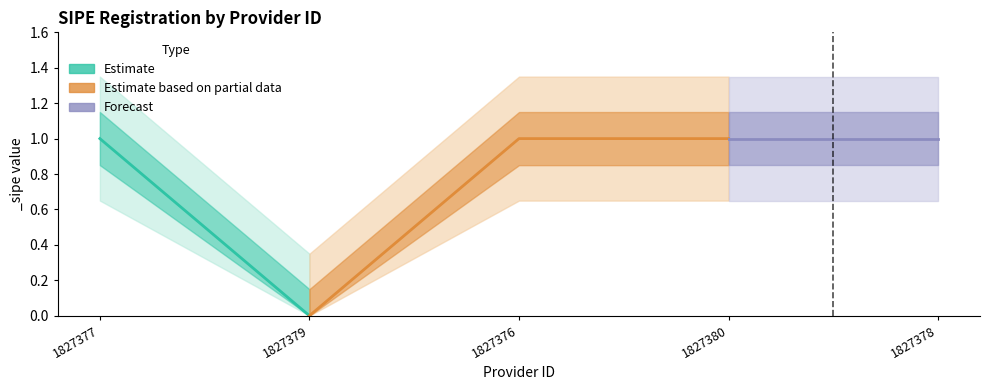

What is the sum of the values at 1827378 and 1827380?

2